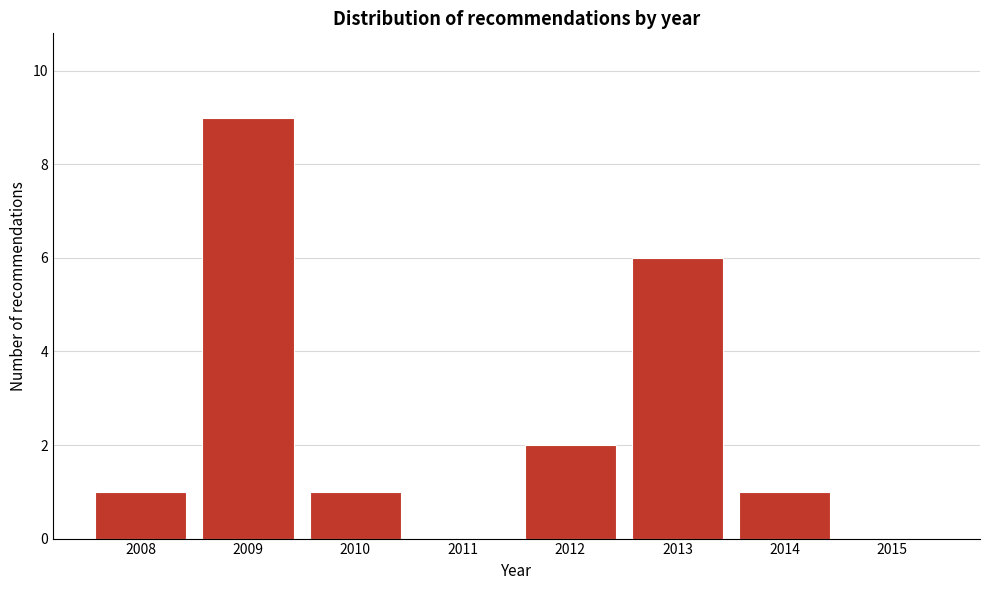

Reading right to left, what are all the values shown in this chart?

2015=0	2014=1	2013=6	2012=2	2011=0	2010=1	2009=9	2008=1